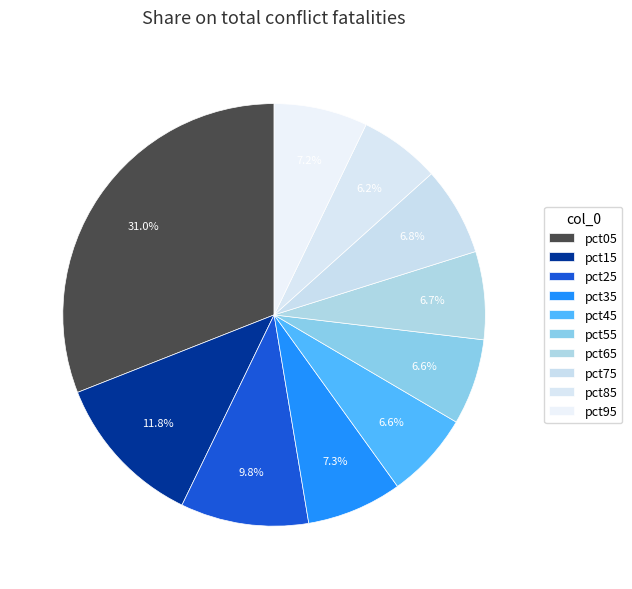

Is it true that pct85 is 1% of the pie?

False